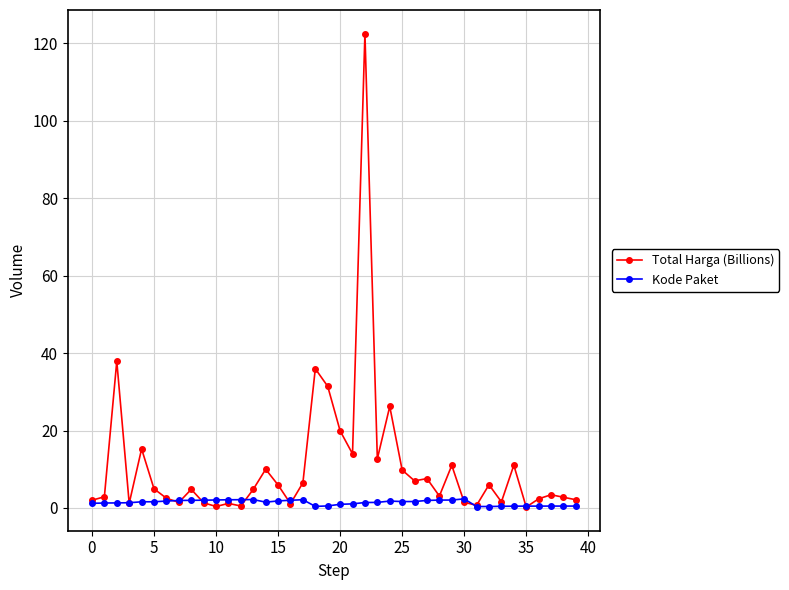

At how many categories does at least one series exceed 53?

1